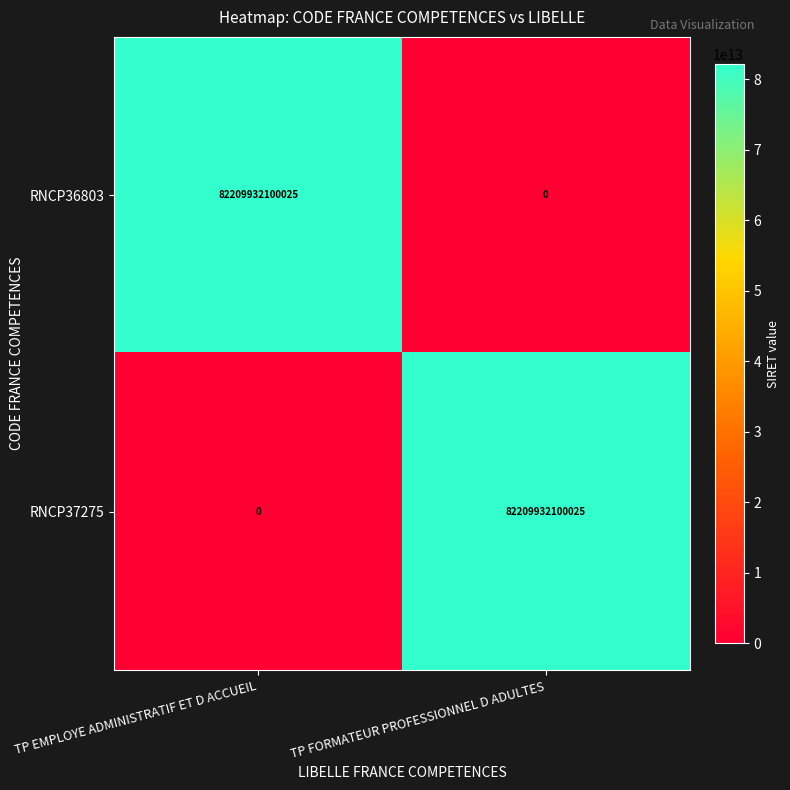

How many distinct data groups are displayed?

2